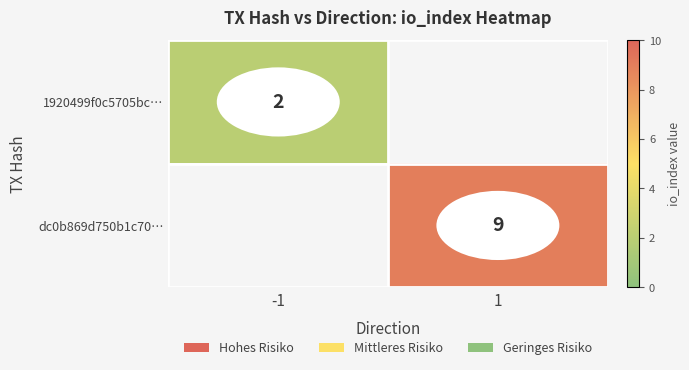

Is it true that 1920499f0c5705bc… equals 1 at -1?

False